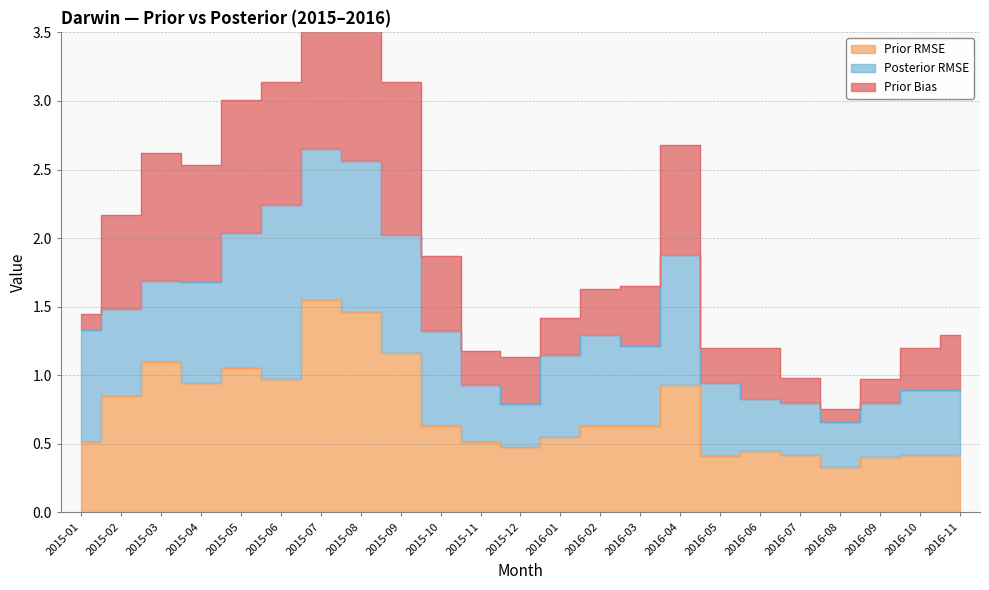

True or false: Prior Bias and Prior RMSE cross at least once.

False